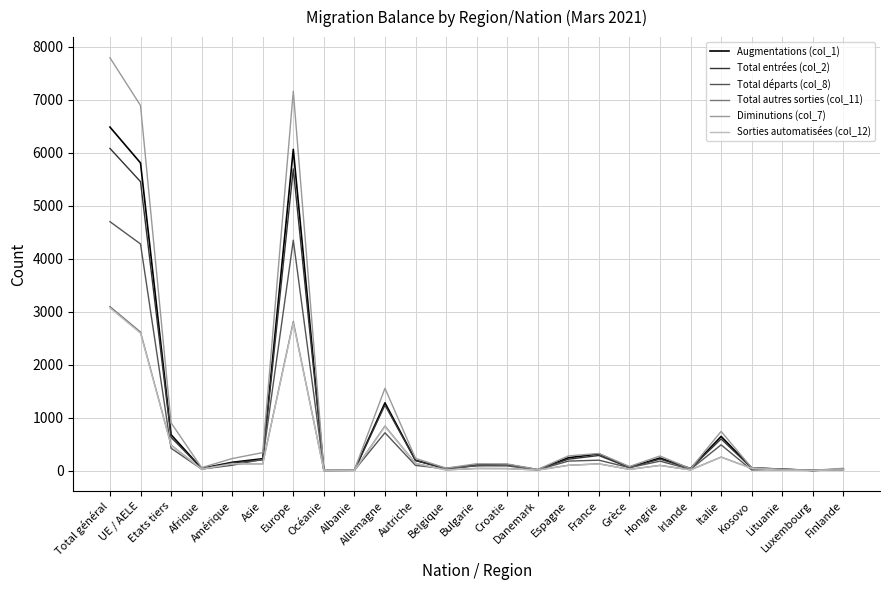

Which series has the largest range (max minus min)?

Diminutions (col_7)